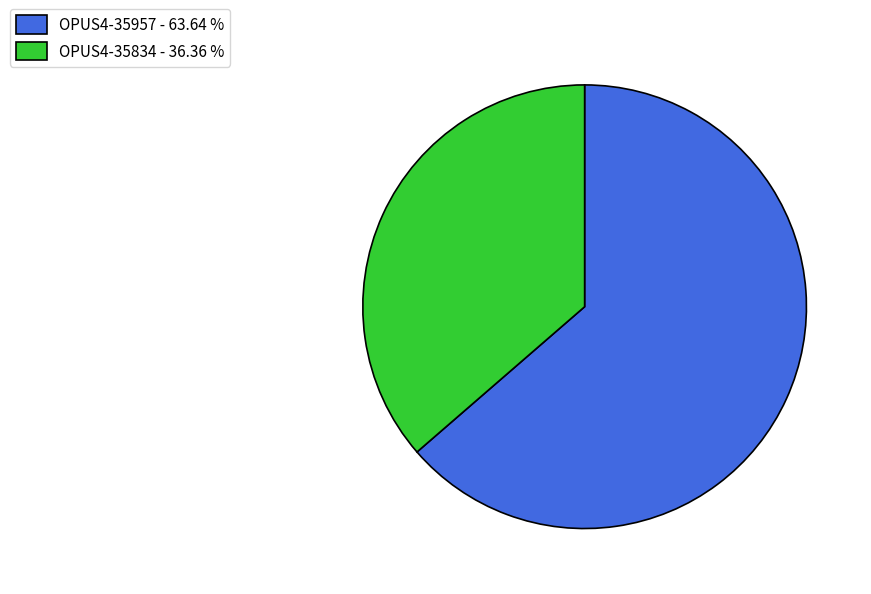

How many slices are in this pie chart?

2